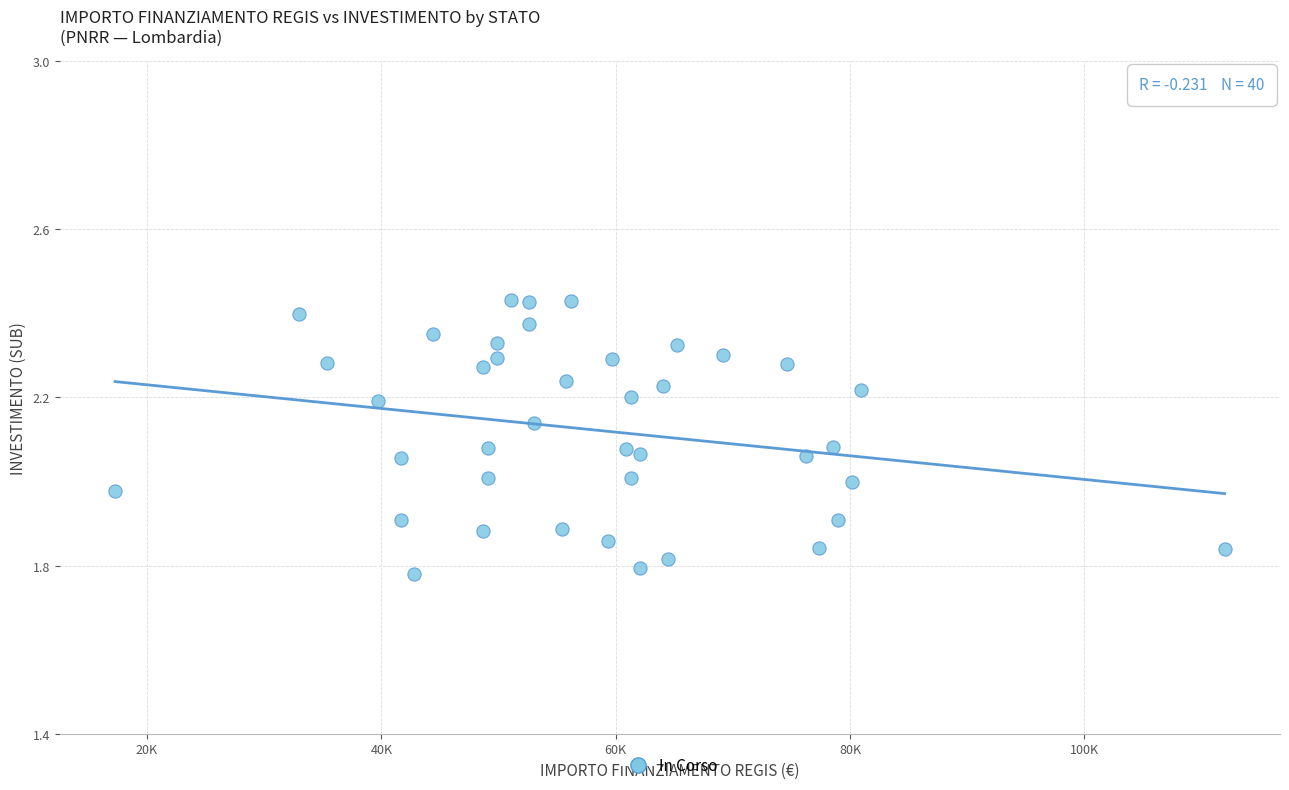

What is the range of X values (max minus min)?

94665.7